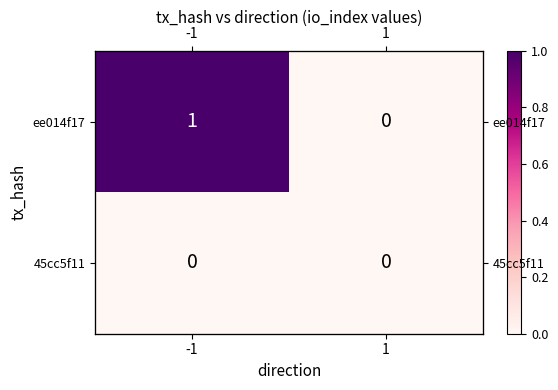

List the labels in order of ee014f17 value, largest first.

-1, 1